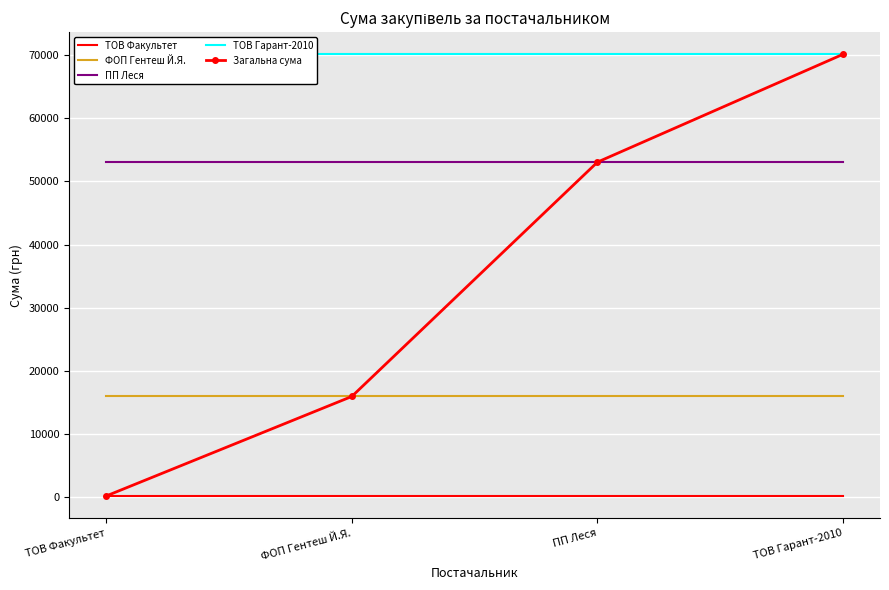

What are all the series names shown in the legend?

ТОВ Факультет, ФОП Гентеш Й.Я., ПП Леся, ТОВ Гарант-2010, Загальна сума